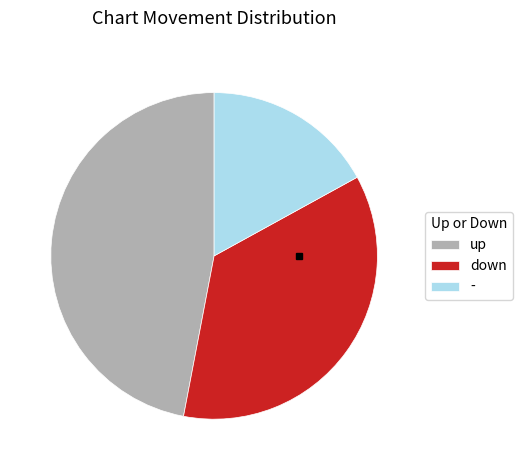

True or false: up accounts for 54% of the total.

False